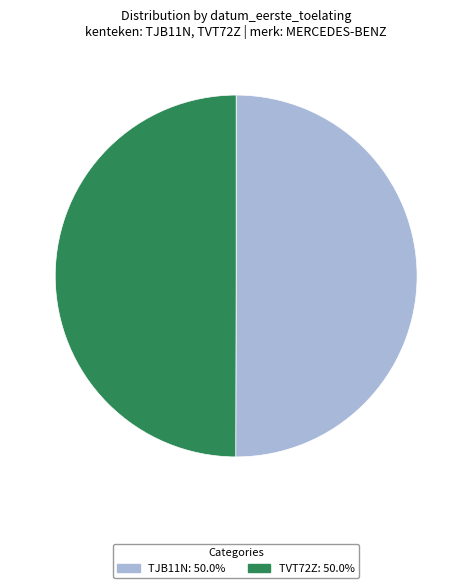

Count the number of slices in the pie.

2